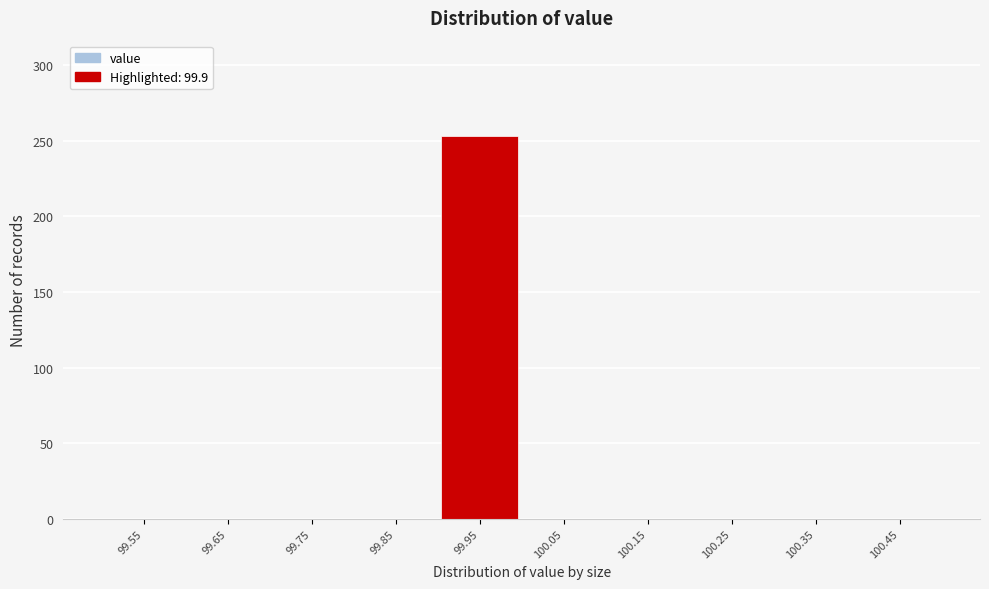

Reading left to right, transcribe this chart: for each bar, give the range it covers on the x-axis and its height. The values are not printed on the chart, so give them approximately, as read against the axis.

99.5 to 99.6: 0
99.6 to 99.7: 0
99.7 to 99.8: 0
99.8 to 99.9: 0
99.9 to 100.0: 255
100.0 to 100.1: 0
100.1 to 100.2: 0
100.2 to 100.3: 0
100.3 to 100.4: 0
100.4 to 100.5: 0